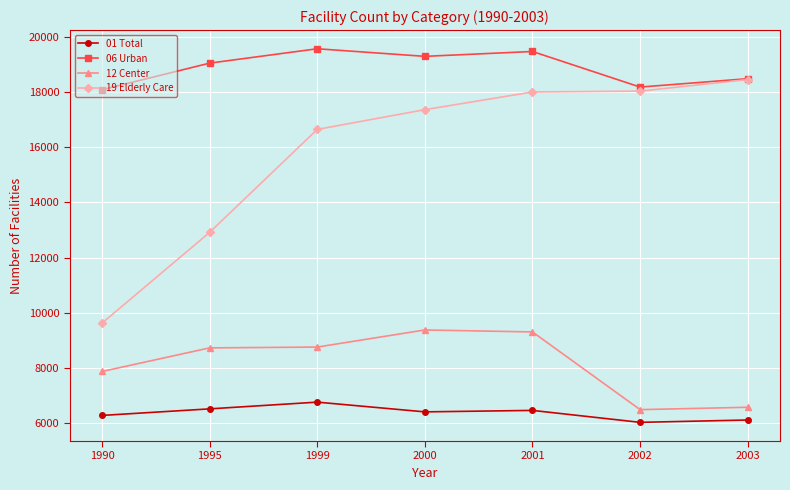

True or false: 19 Elderly Care and 01 Total intersect in this chart.

False